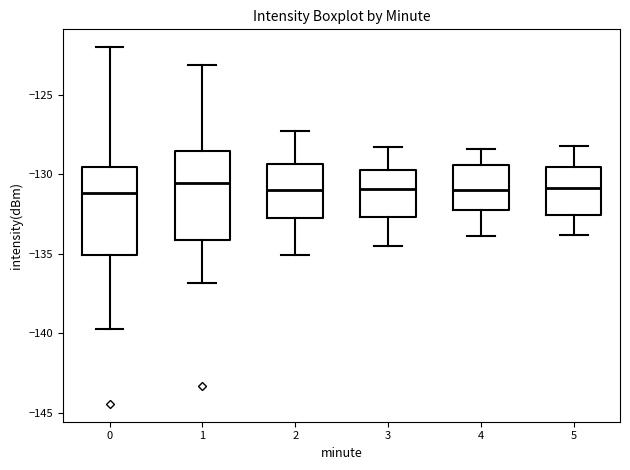

Reading left to right, read every box against the y-axis: the position of its median line, the range the box covers, and the ends of its whiskers. The values are not printed on the chart, so give them approximately, as read against the axis.

0: median -131.0, box -135.0 to -129.5, whiskers -139.5 to -122.0
1: median -130.5, box -134.0 to -128.5, whiskers -137.0 to -123.0
2: median -131.0, box -132.5 to -129.5, whiskers -135.0 to -127.5
3: median -131.0, box -132.5 to -129.5, whiskers -134.5 to -128.5
4: median -131.0, box -132.5 to -129.5, whiskers -134.0 to -128.5
5: median -131.0, box -132.5 to -129.5, whiskers -134.0 to -128.0